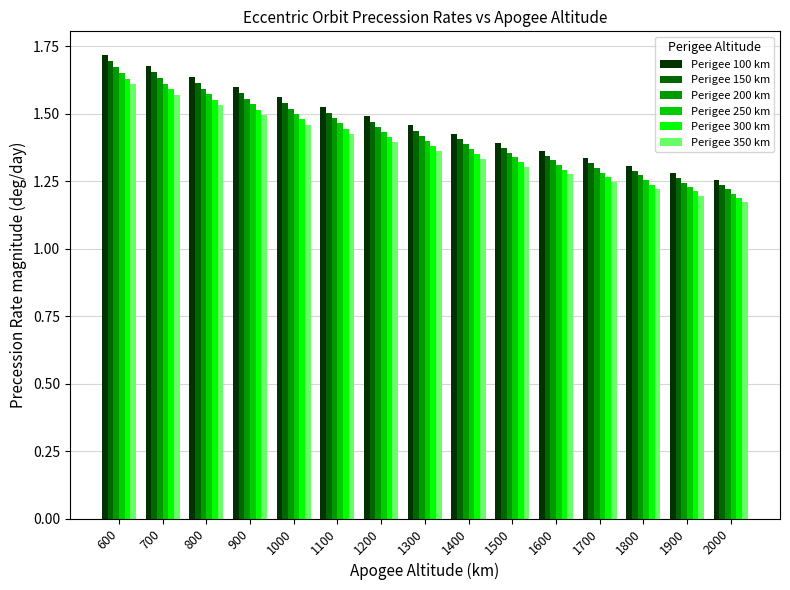

How many groups of bars are there?

15